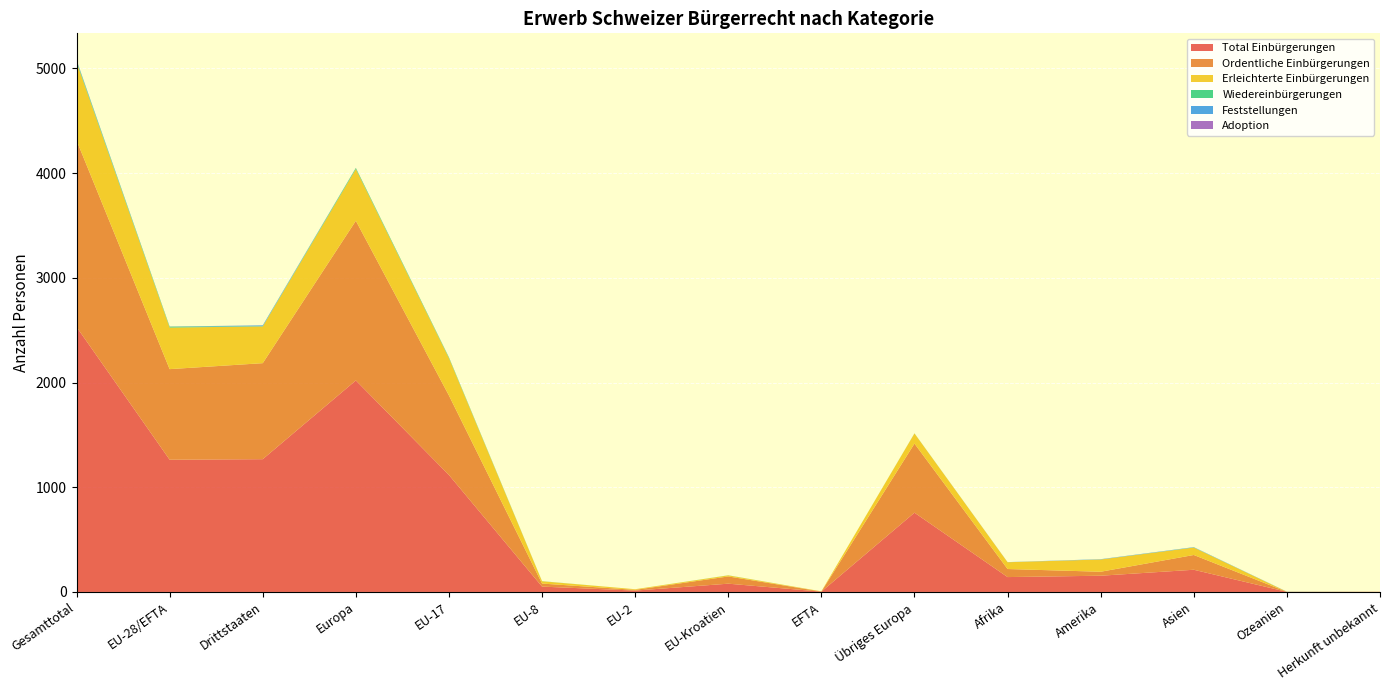

Reading left to right, extract all data points from this chart.

Total Einbürgerungen: 2531	1263	1268	2020	1117	51	13	79	3	757	142	155	212	1	1
Ordentliche Einbürgerungen: 1782	865	917	1525	759	29	7	69	1	660	77	38	141	0	1
Erleichterte Einbürgerungen: 748	397	351	494	357	22	6	10	2	97	65	117	71	1	0
Wiedereinbürgerungen: 11	9	2	10	7	1	0	1	0	1	0	0	1	0	0
Feststellungen: 8	0	8	0	0	0	0	0	0	0	1	3	3	1	0
Adoption: 1	1	0	1	1	0	0	0	0	0	0	0	0	0	0